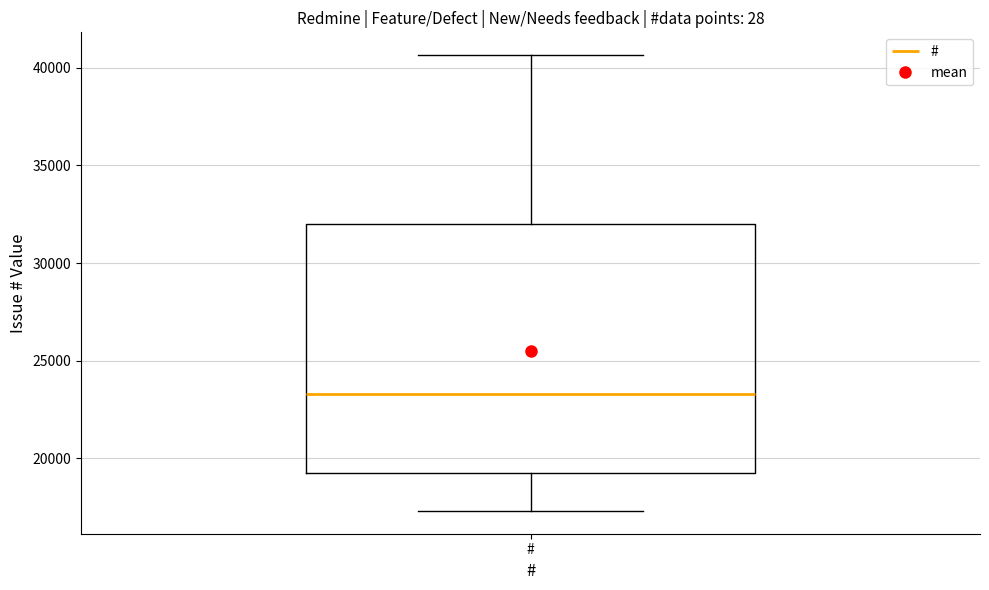

Read this box plot against the y-axis: the position of the median line, the range covered by the box, and the ends of both whiskers. The values are not printed on the chart, so give them approximately, as read against the axis.

median 23500, box 19000 to 32000, whiskers 17500 to 40500